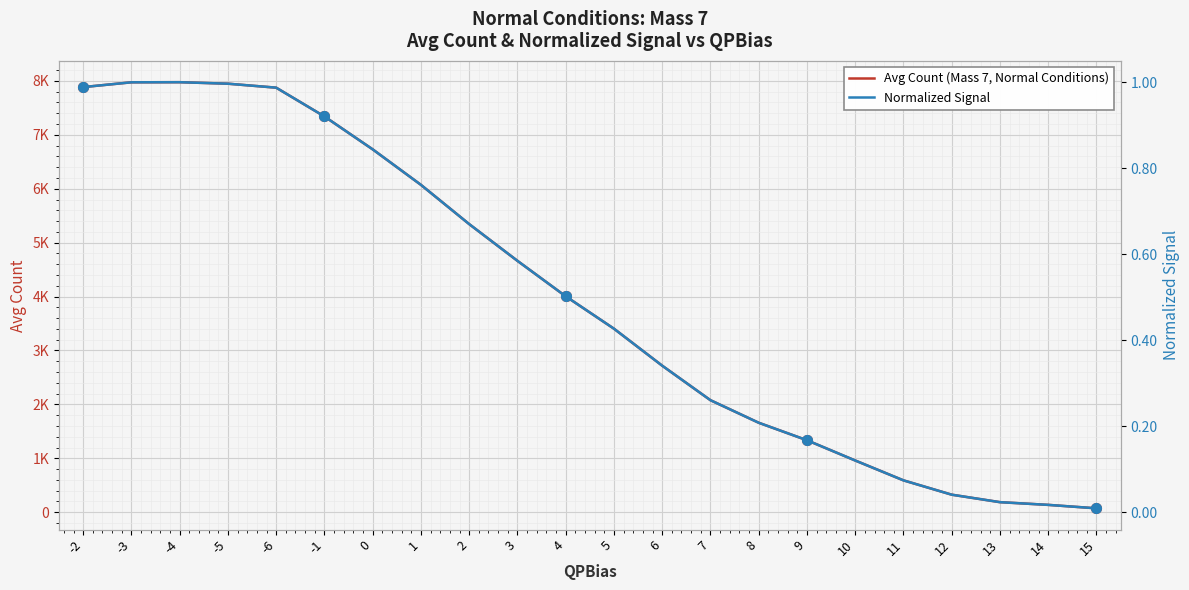

What position from the right is 9?

7